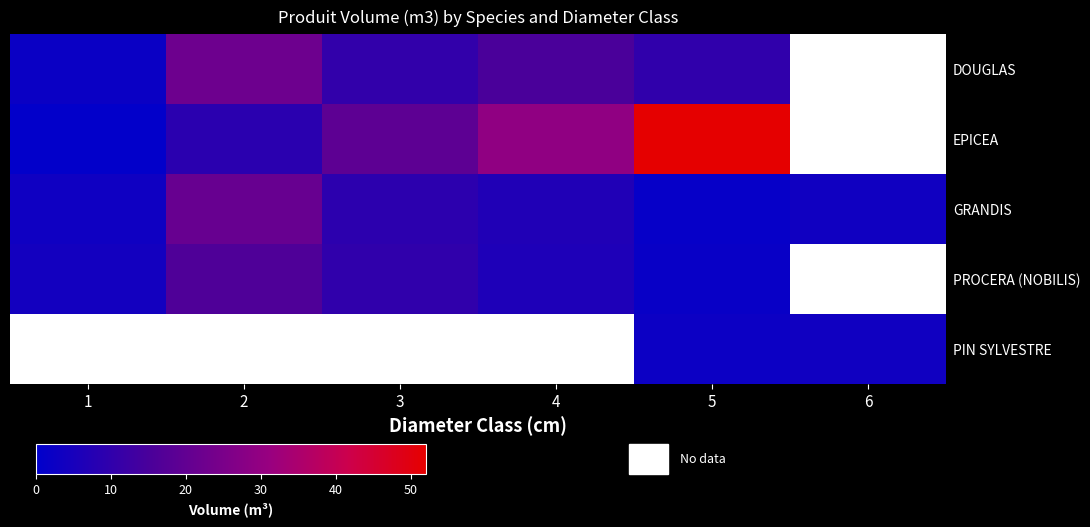

What is the minimum value shown in the chart?

0.4